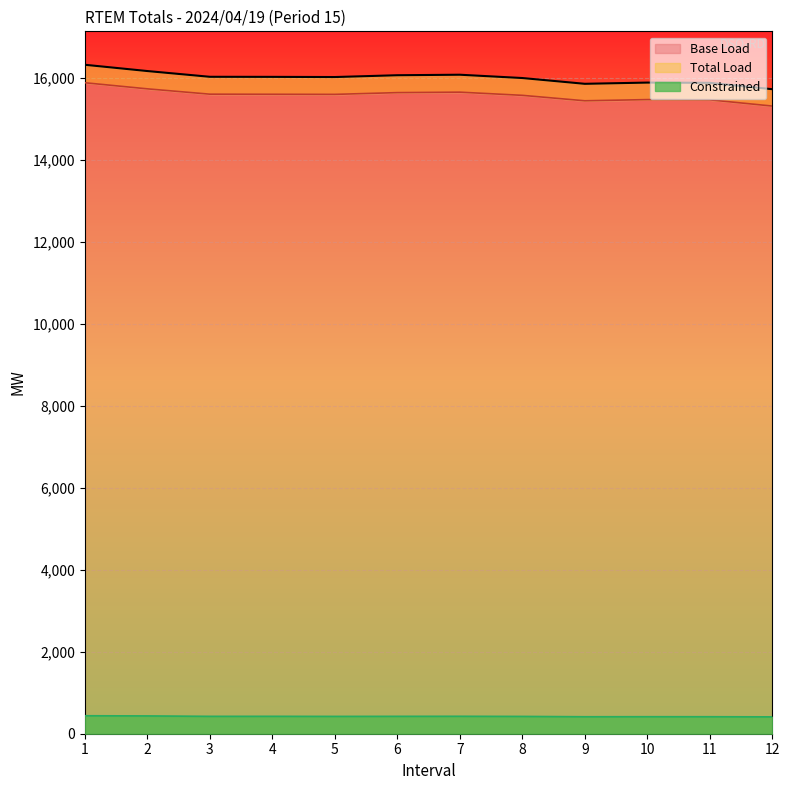

Where is the first local maximum for Constrained?

4